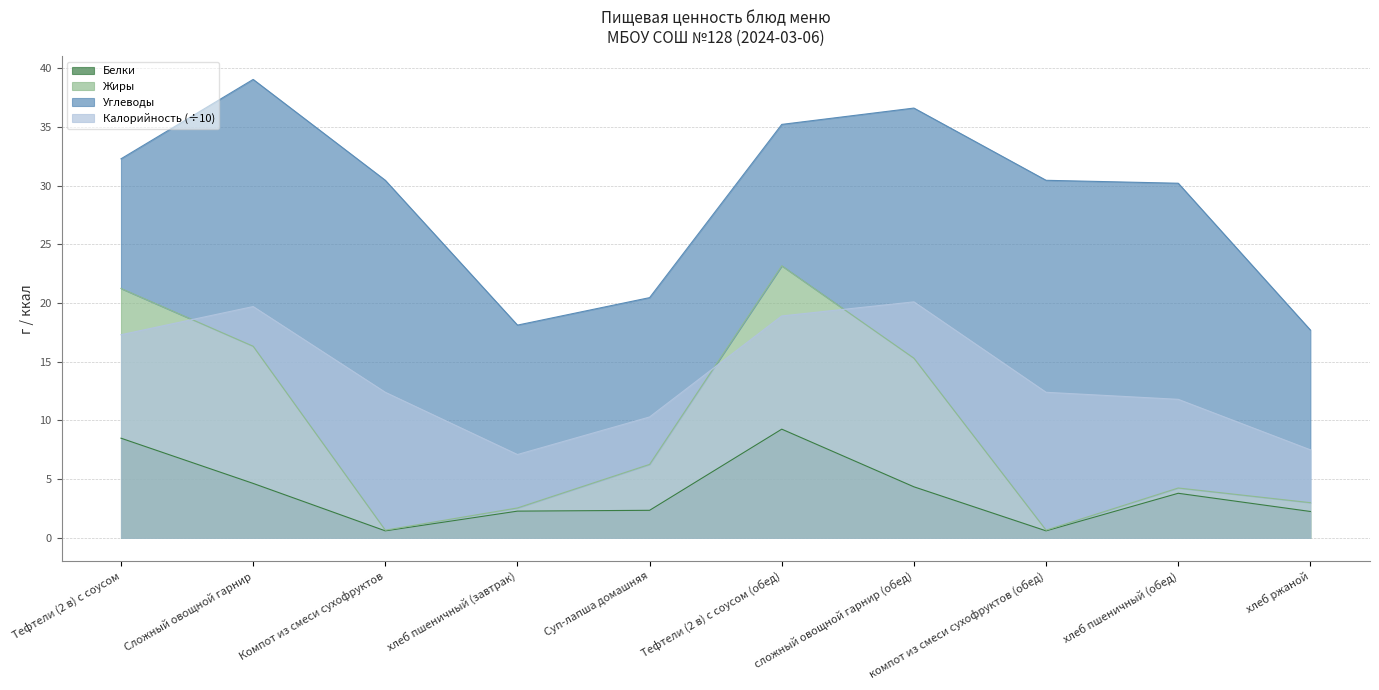

What is the difference between the highest and lowest values at Сложный овощной гарнир?

15.1